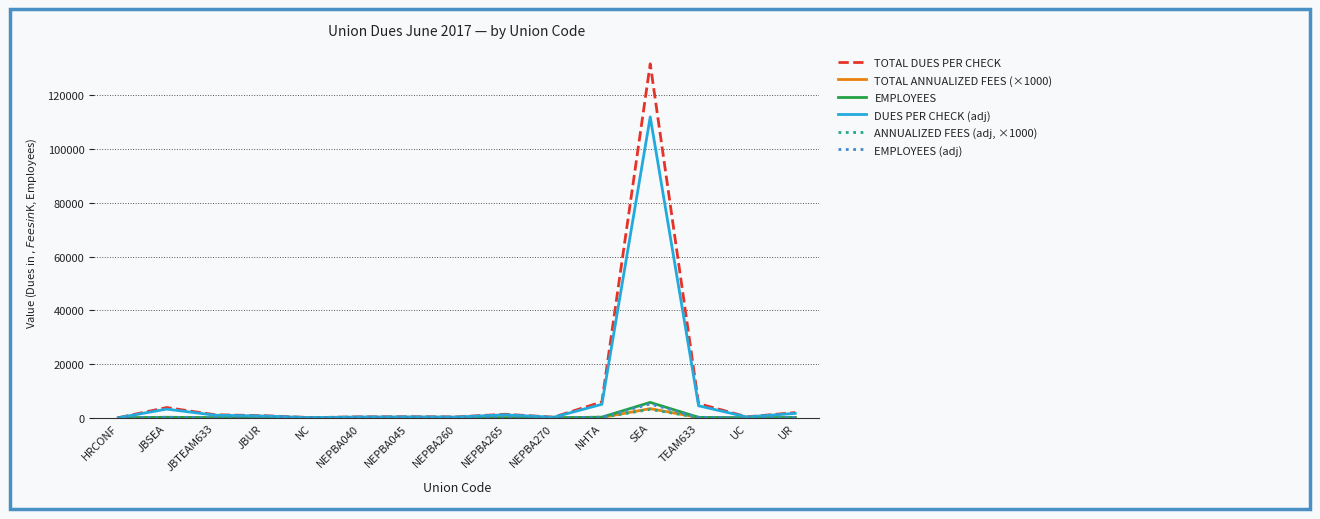

Is it true that DUES PER CHECK (adj) equals 3268.7 at JBSEA?

True